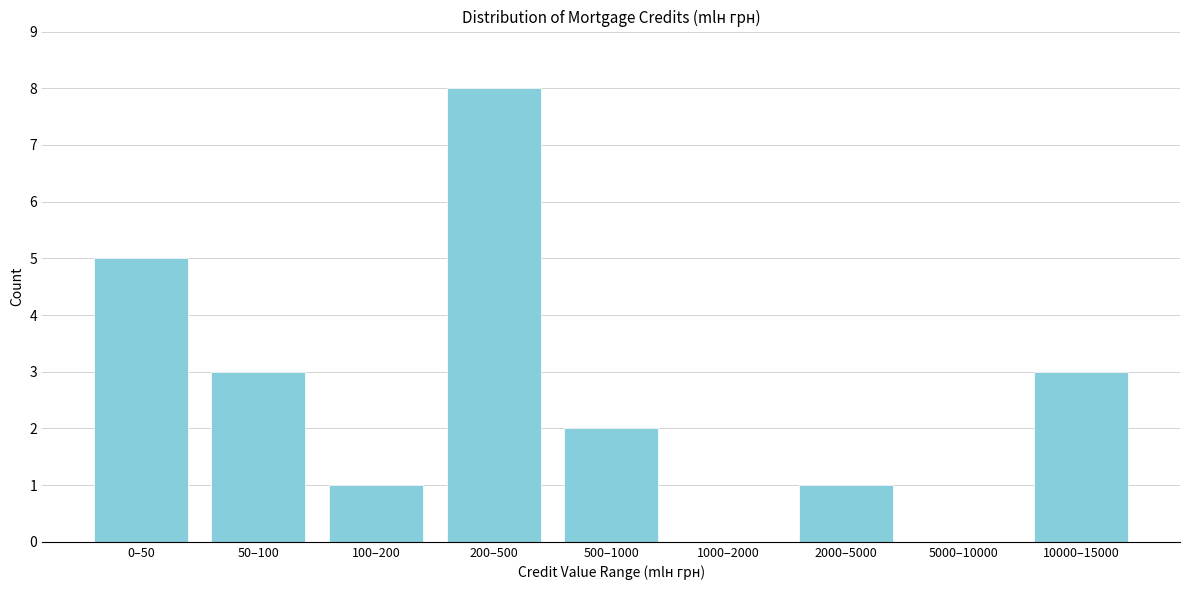

Reading left to right, extract all data points from this chart.

0–50=5	50–100=3	100–200=1	200–500=8	500–1000=2	1000–2000=0	2000–5000=1	5000–10000=0	10000–15000=3